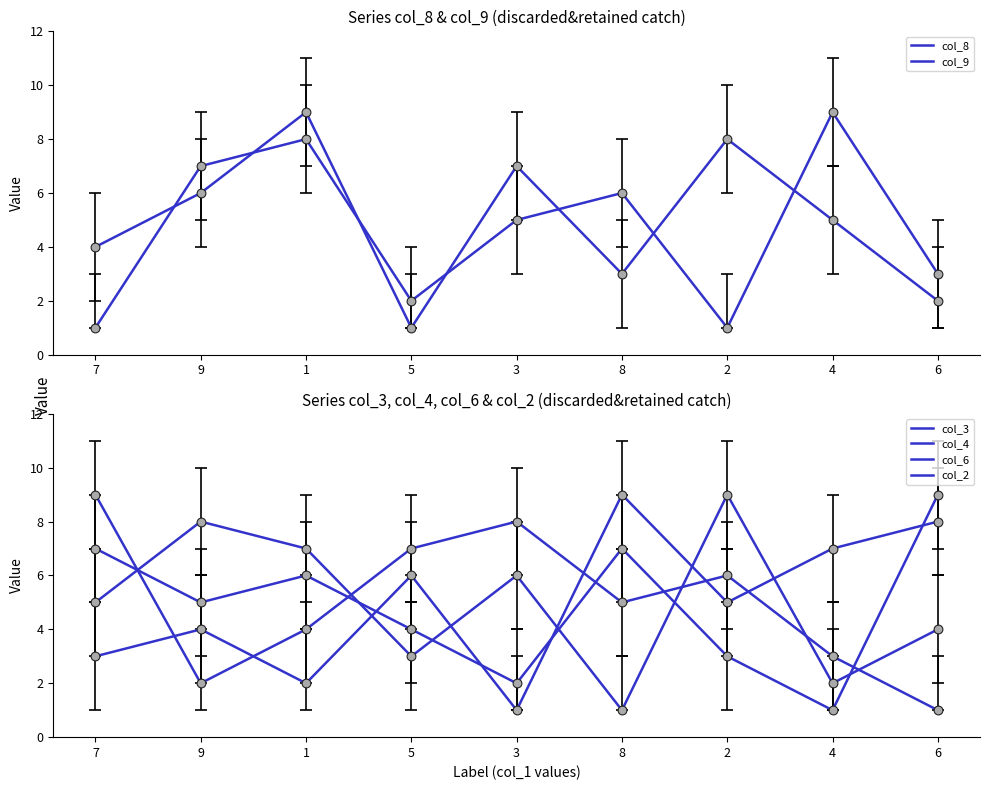

Is the value of col_4 at 8 greater than the value of col_3 at 2?

No